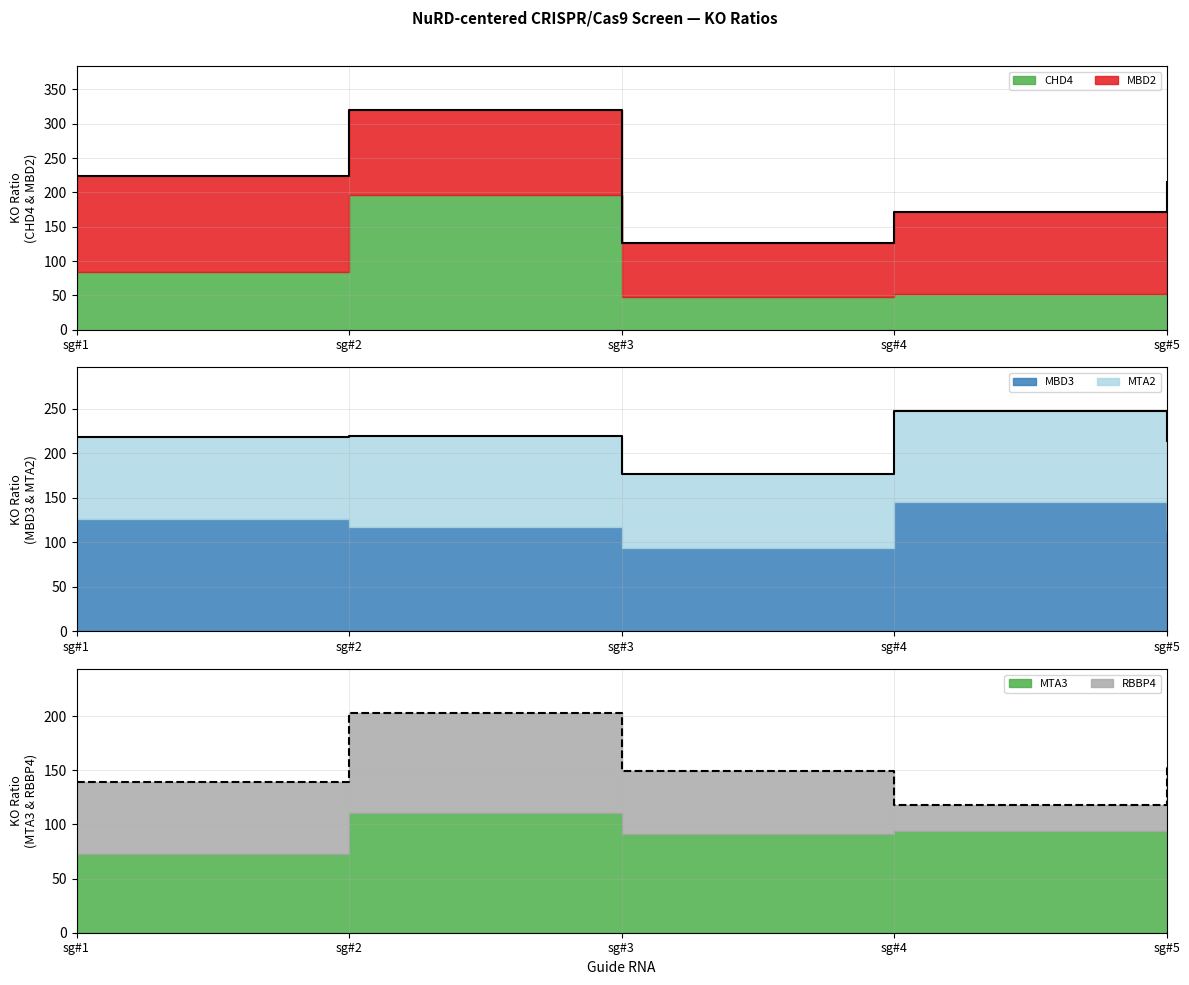

Which category has the highest value across all series?

sg#2